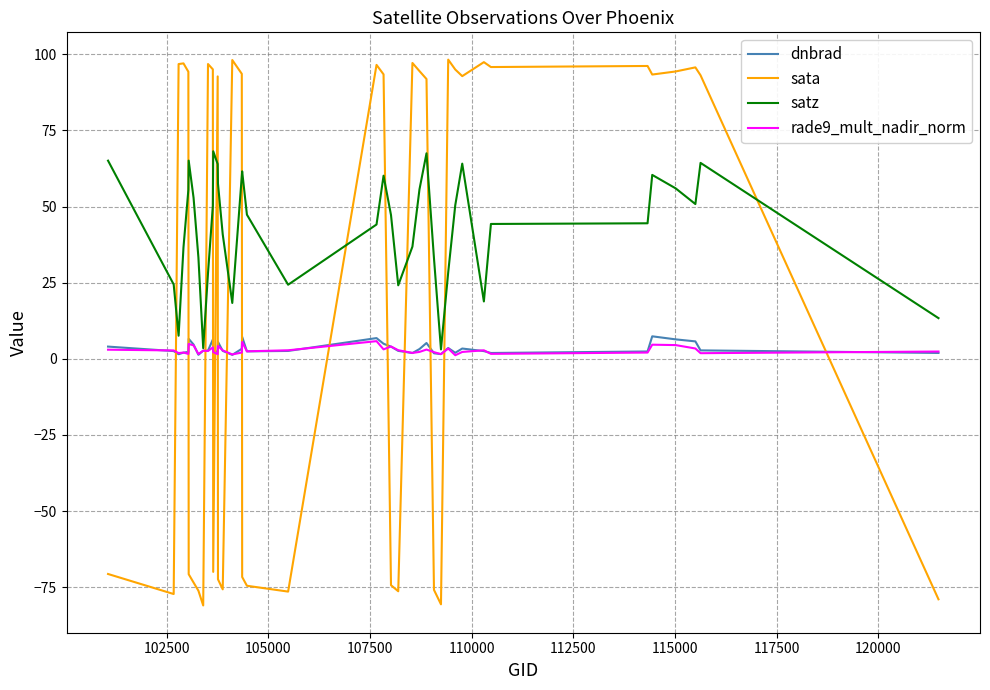

After their last crossing, which series has the higher values: satz or sata?

satz